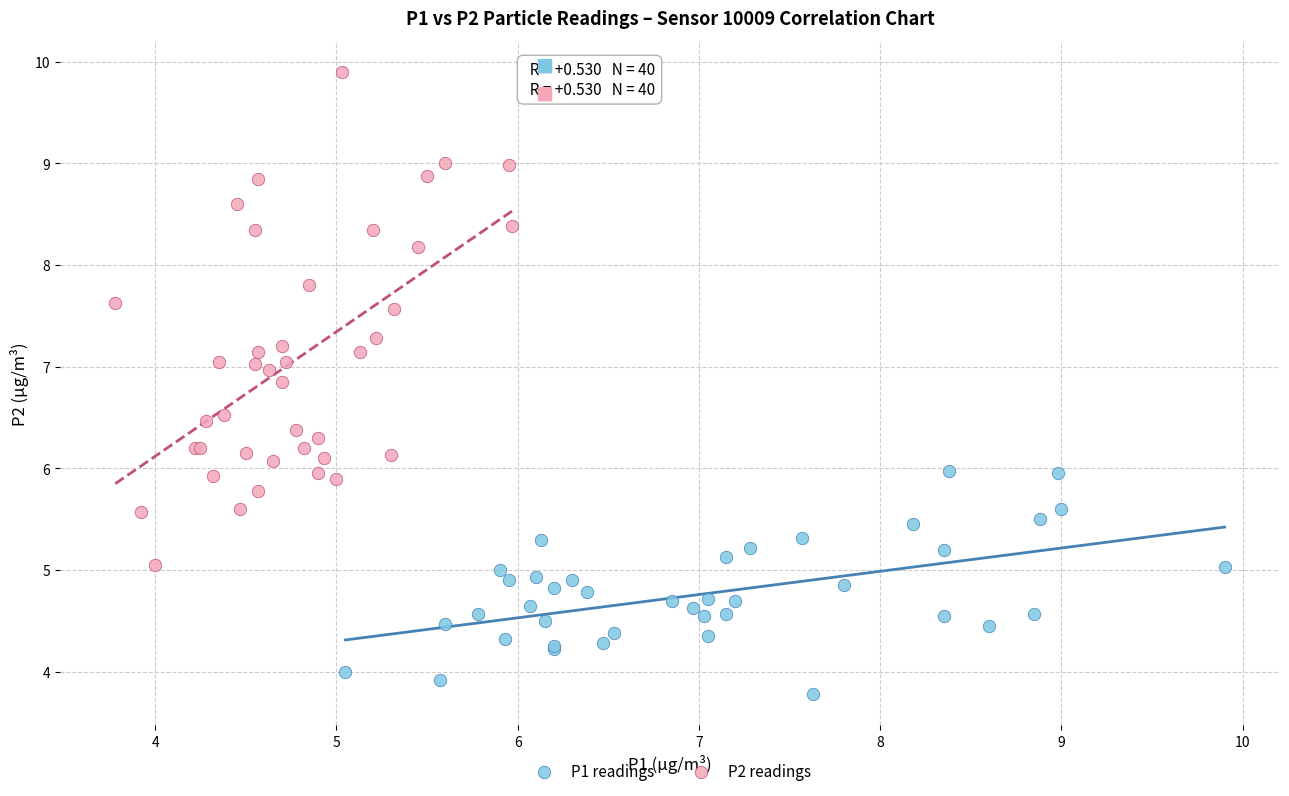

What are all the series names shown in the legend?

P1 readings, P2 readings